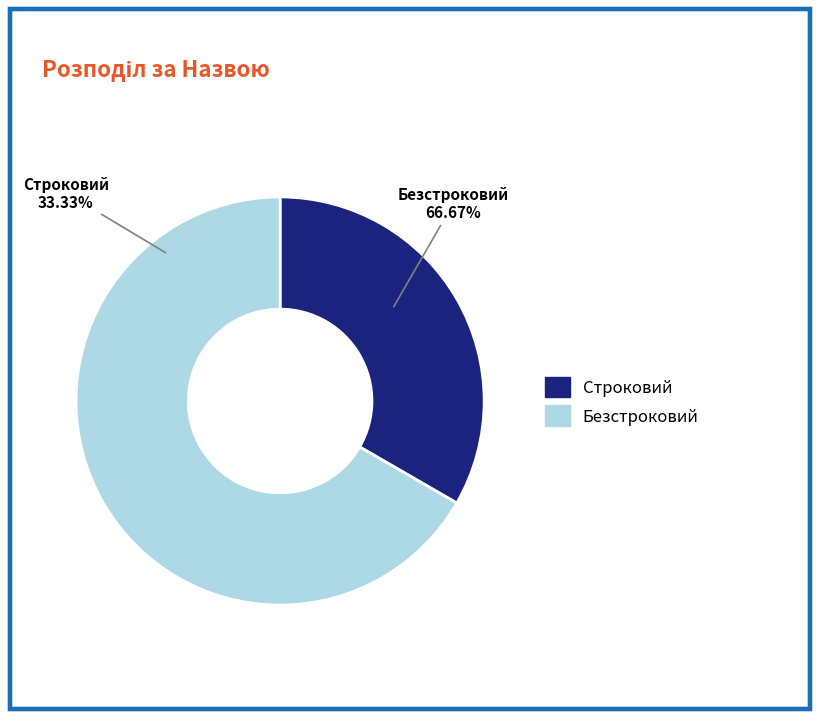

To the nearest percent, what percentage of the pie is Безстроковий?

67%